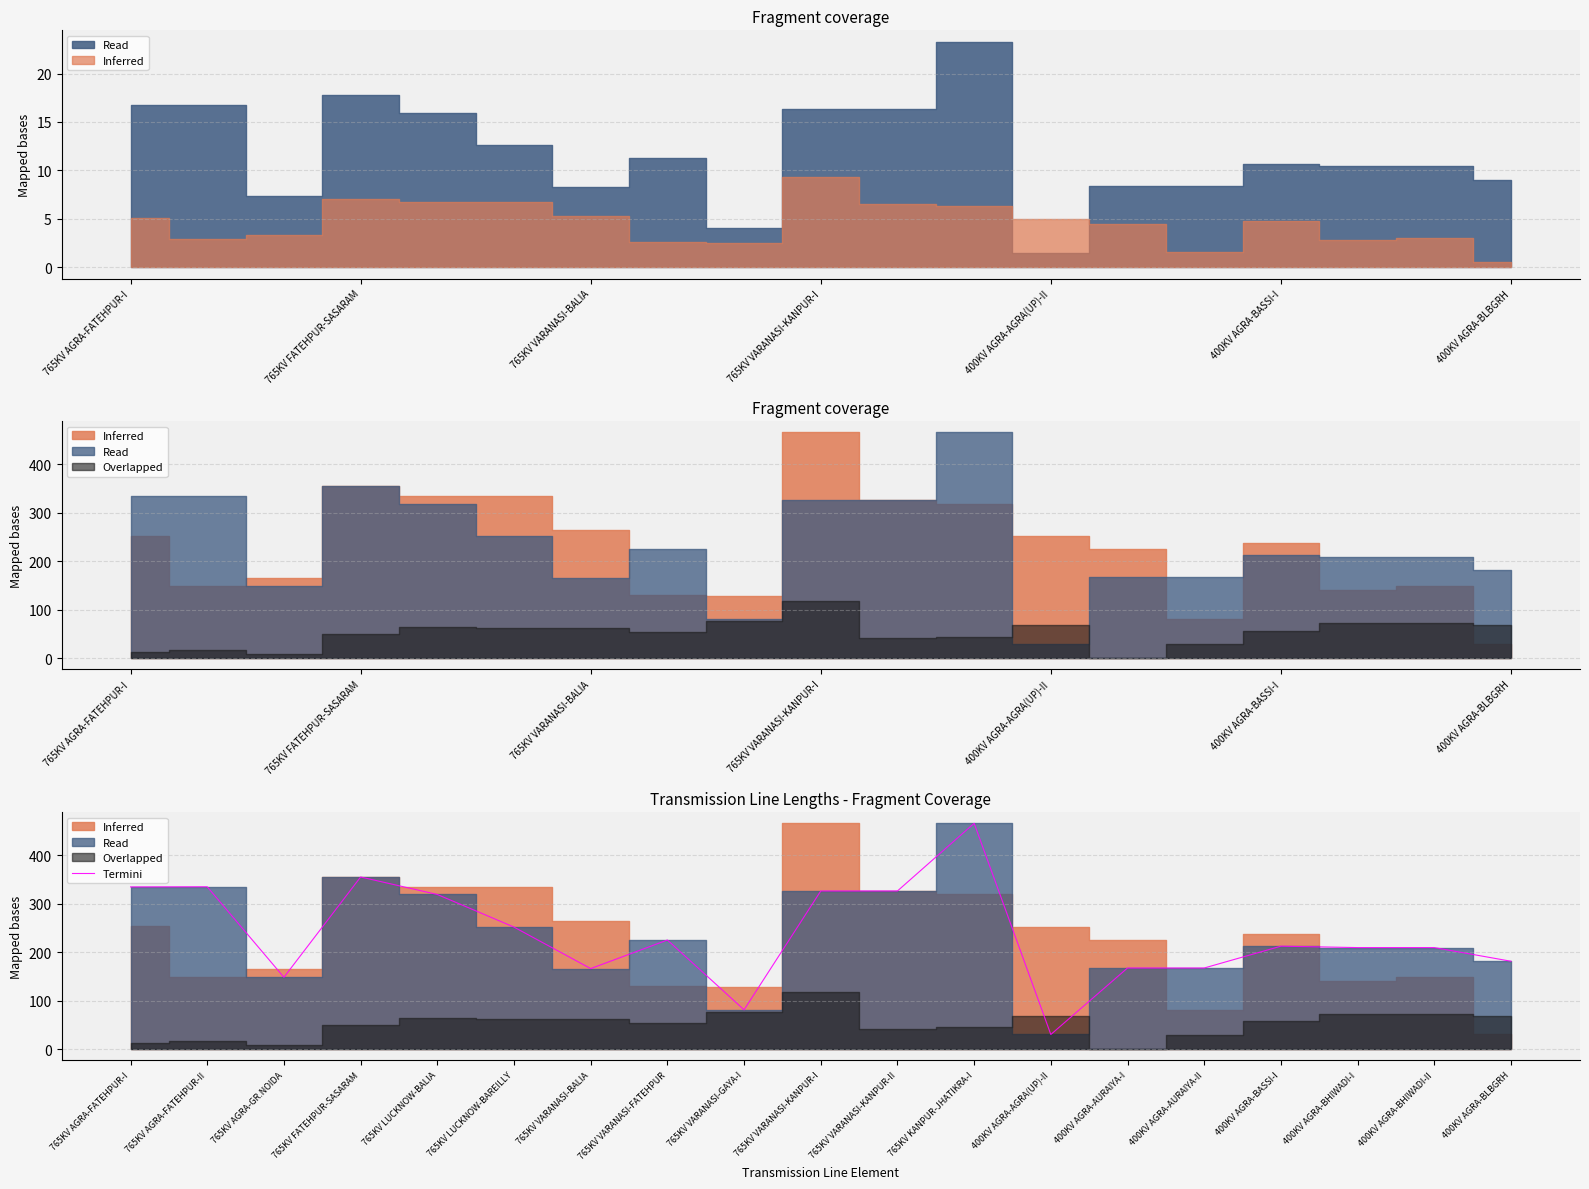

The value of Termini at 765KV VARANASI-KANPUR-I is 326.2. True or false?

True